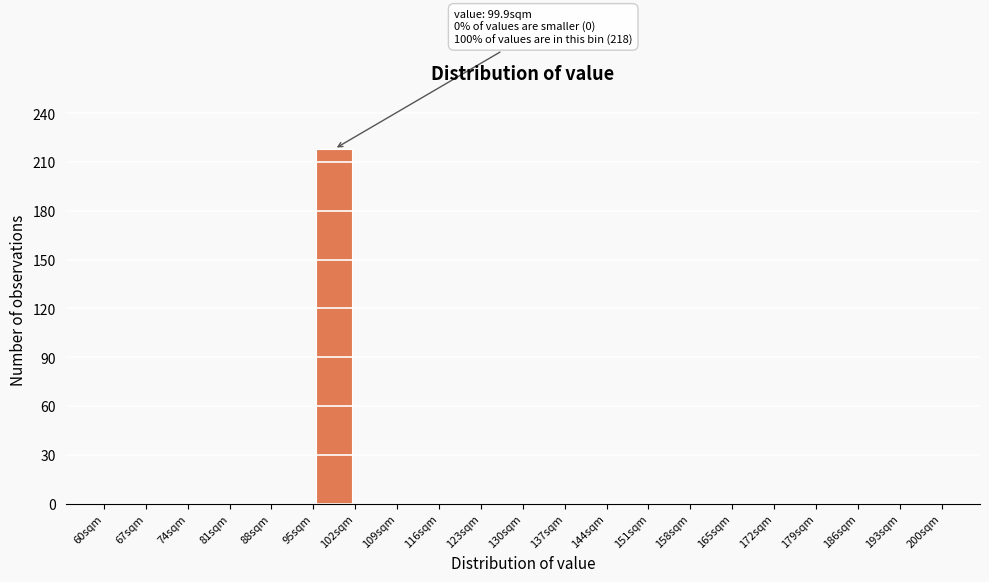

Over which range of the x-axis is the bar tallest?

95 to 102